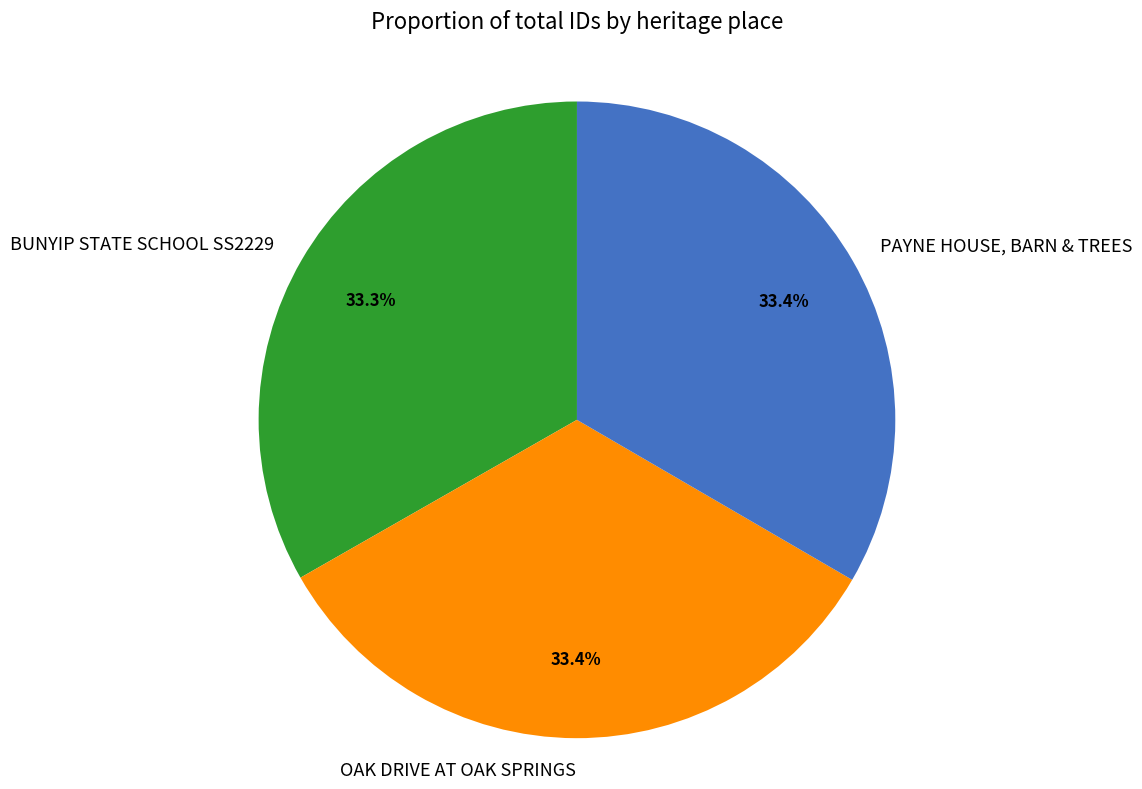

Does BUNYIP STATE SCHOOL SS2229 account for over 50% of the chart?

No